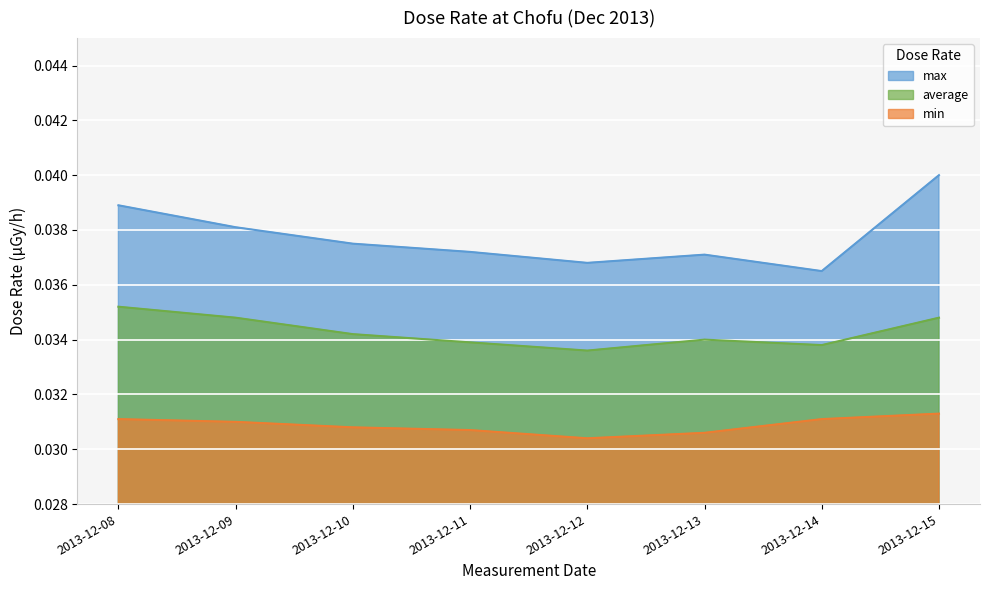

What is the sum of the min values at 2013-12-12 and 2013-12-10?

0.1